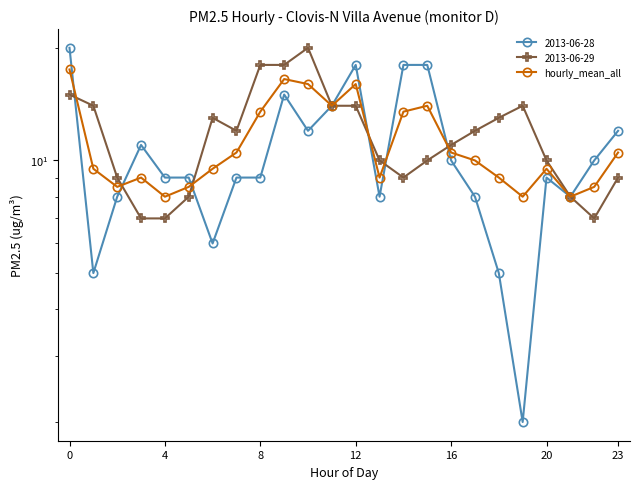

What is the average value?

11.1